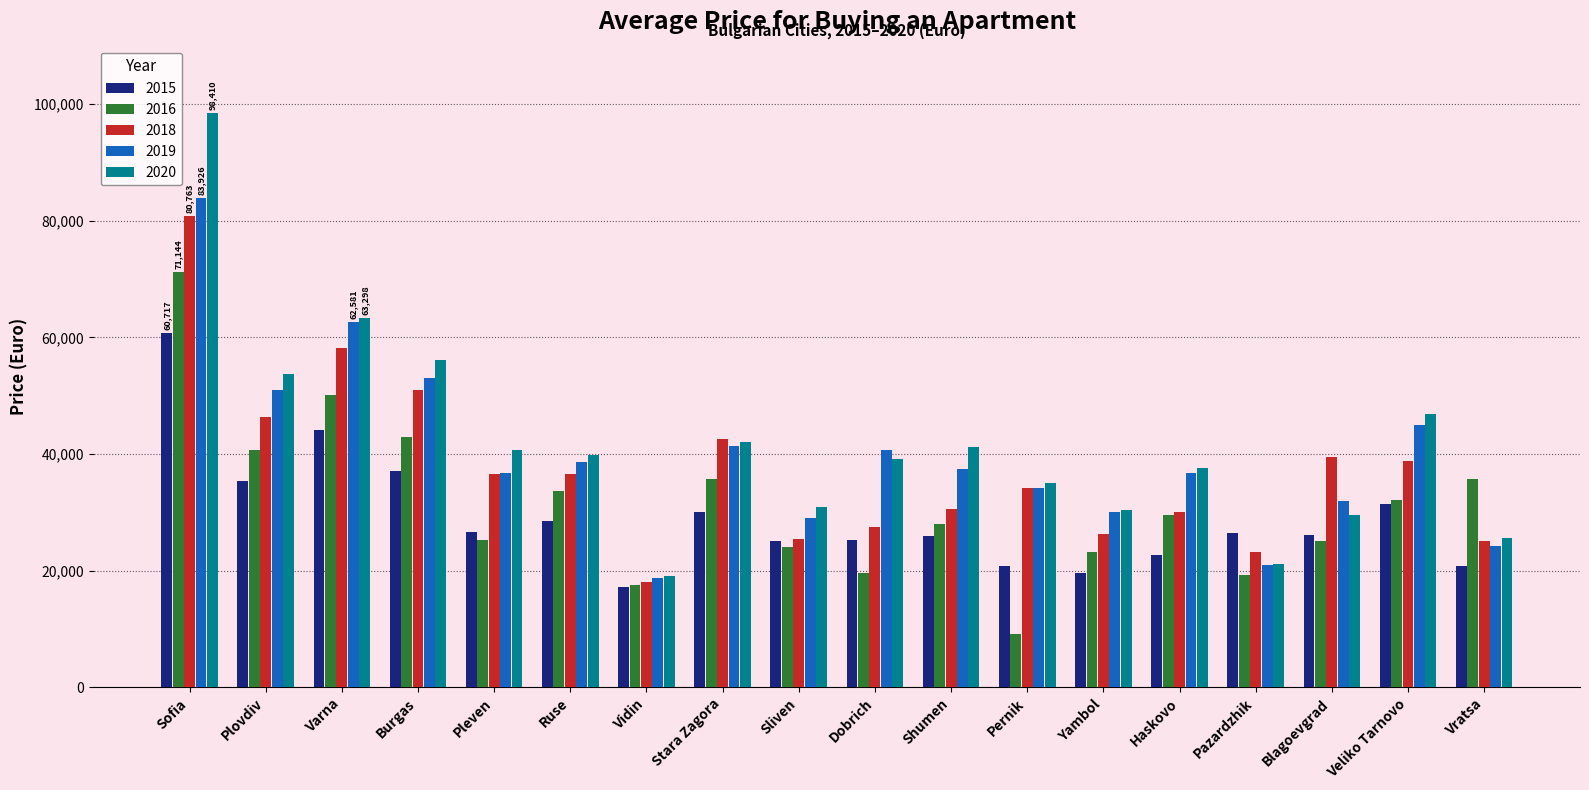

List the series in order of their overall mean, lowest first.

2015, 2016, 2018, 2019, 2020